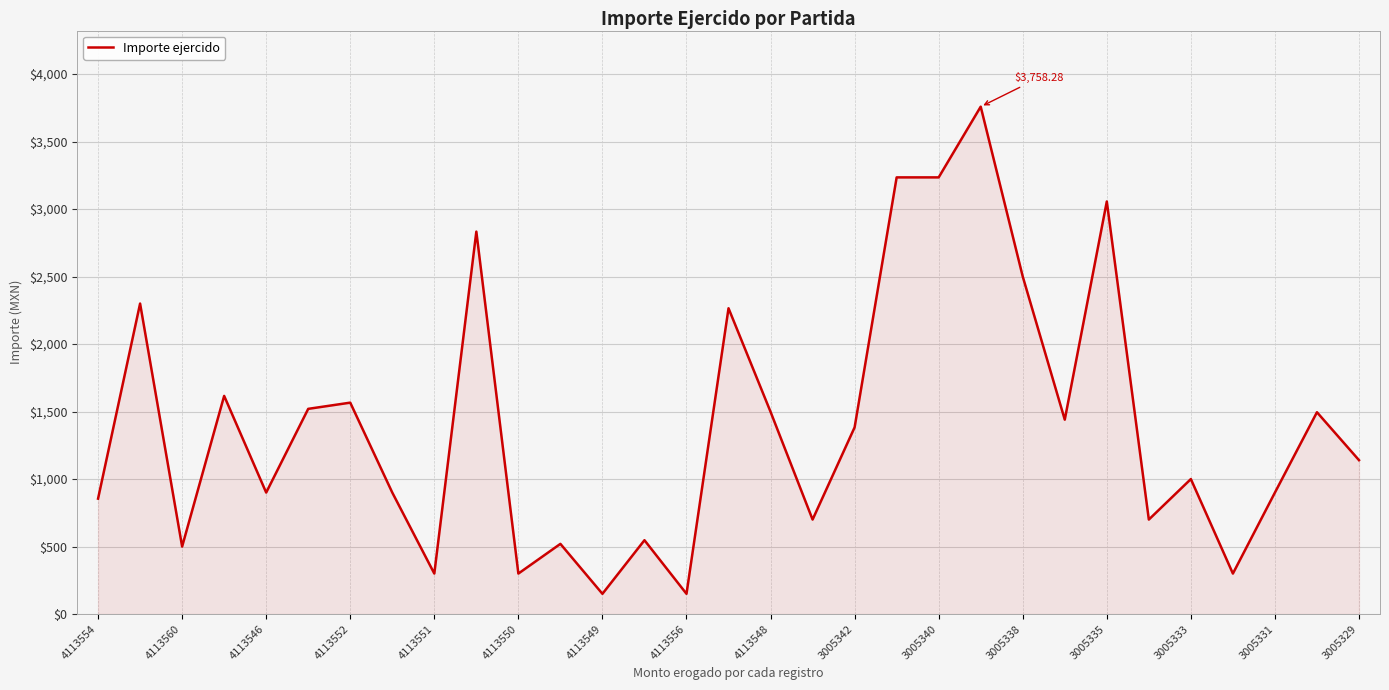

What is the sum of all values?

43561.3